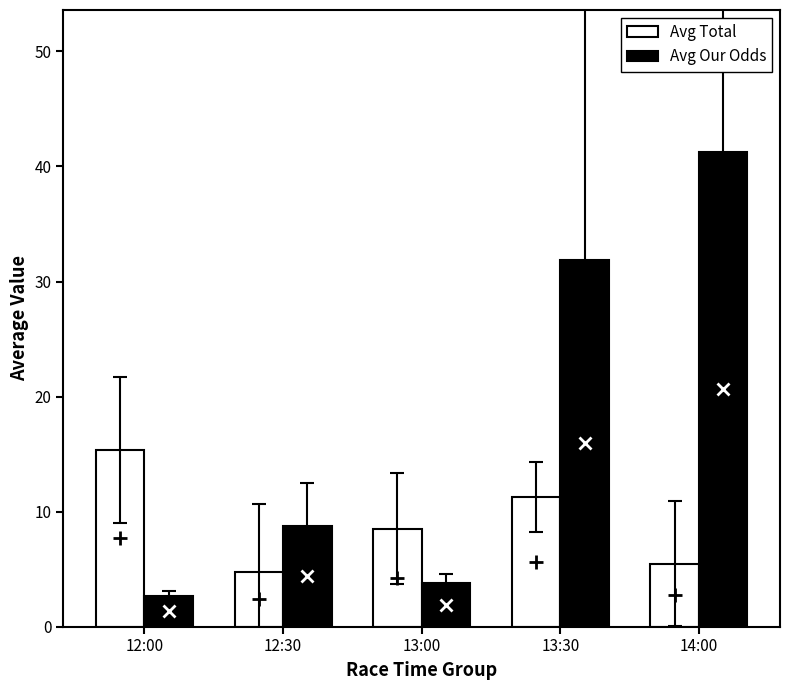

How many groups of bars are there?

5